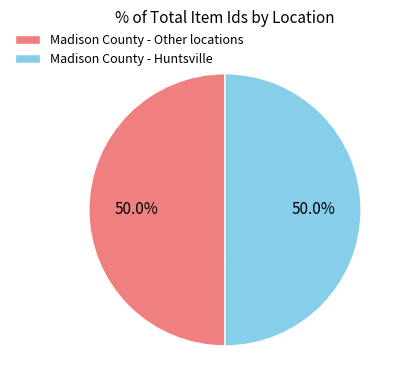

Approximately how many times larger is the value at Madison County - Huntsville compared to Madison County - Other locations?

1.0